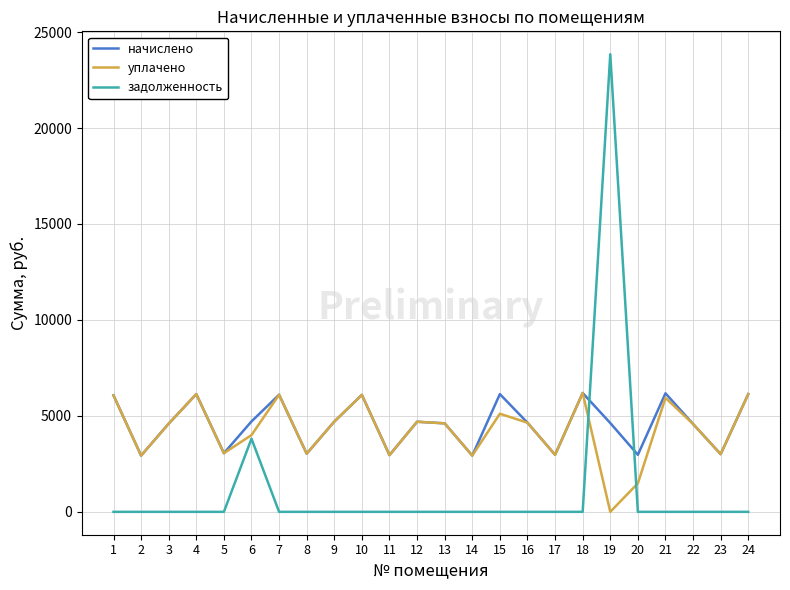

At which category is the sum across all series the highest?

19